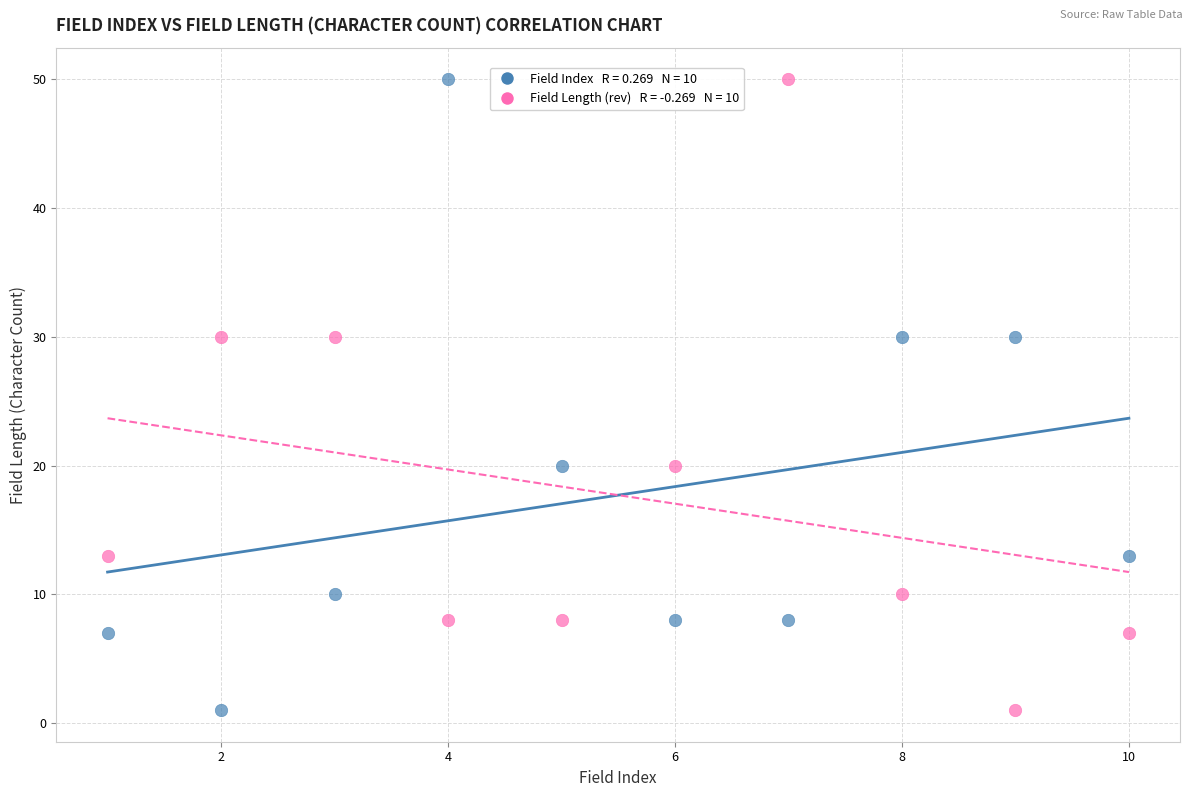

Across all data points, what is the range of Y values (max minus min)?

49